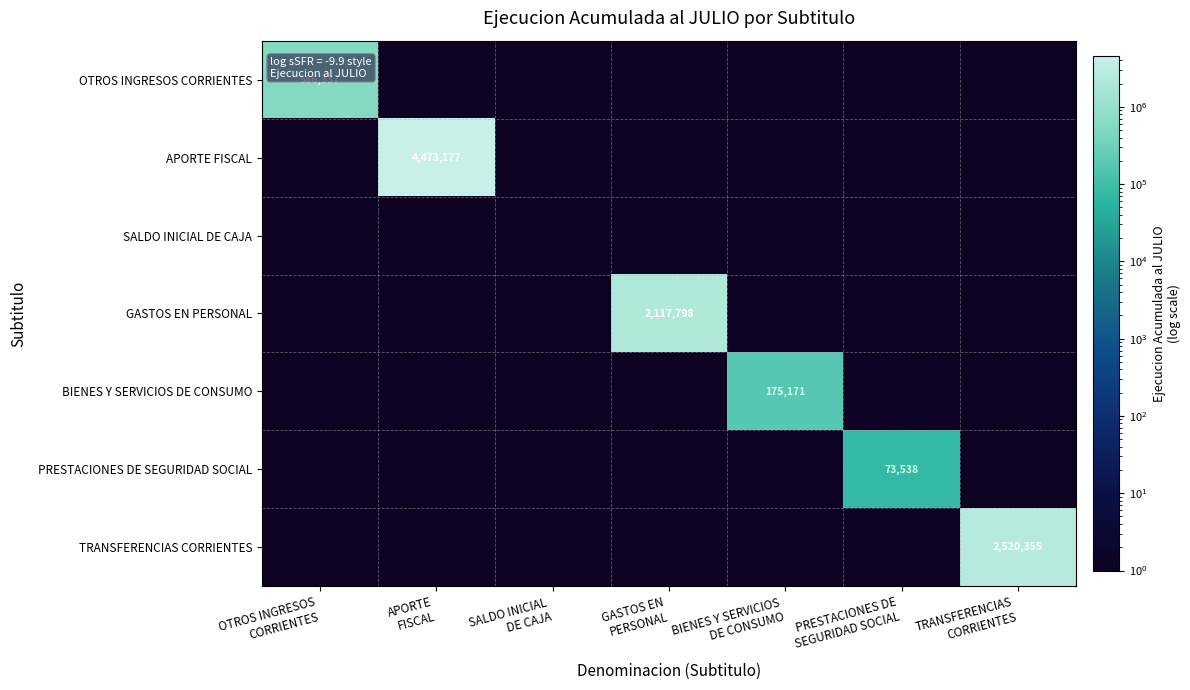

At which category is the sum across all series the highest?

APORTE
FISCAL